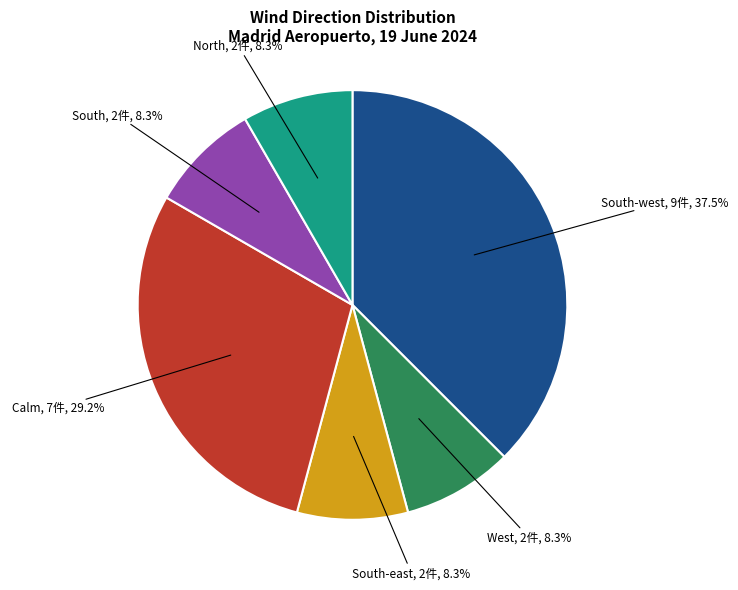

Is there any slice that represents more than half of the pie?

No